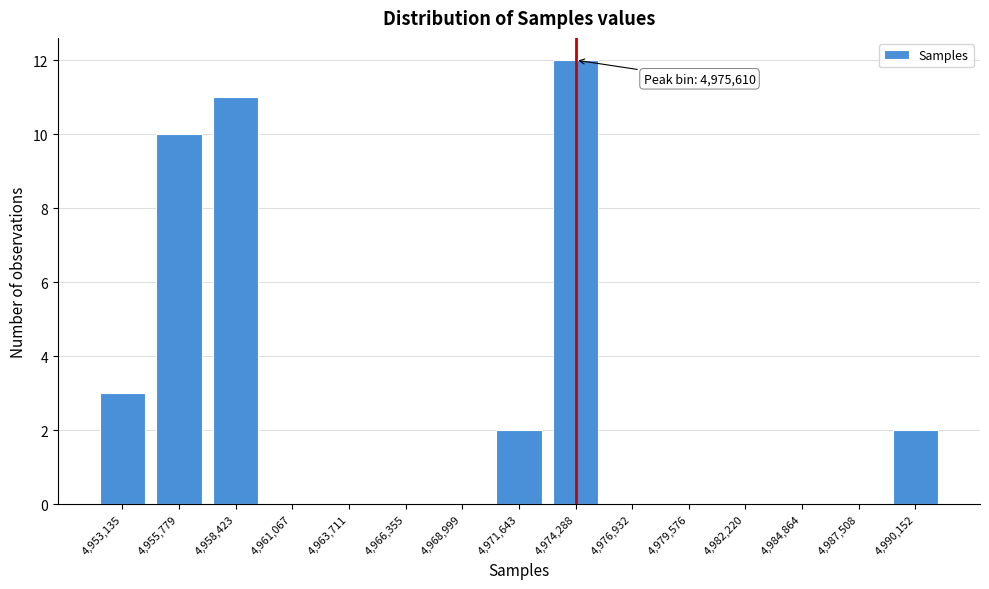

Reading left to right, what are all the values shown in this chart?

4,953,135=3	4,955,779=10	4,958,423=11	4,961,067=0	4,963,711=0	4,966,355=0	4,968,999=0	4,971,643=2	4,974,288=12	4,976,932=0	4,979,576=0	4,982,220=0	4,984,864=0	4,987,508=0	4,990,152=2